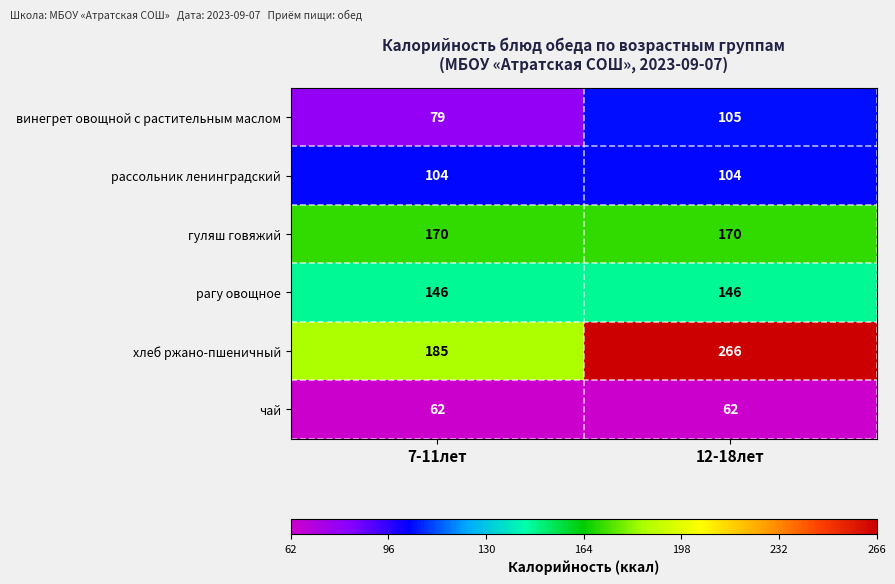

What is the total value across all series at 7-11лет?

746